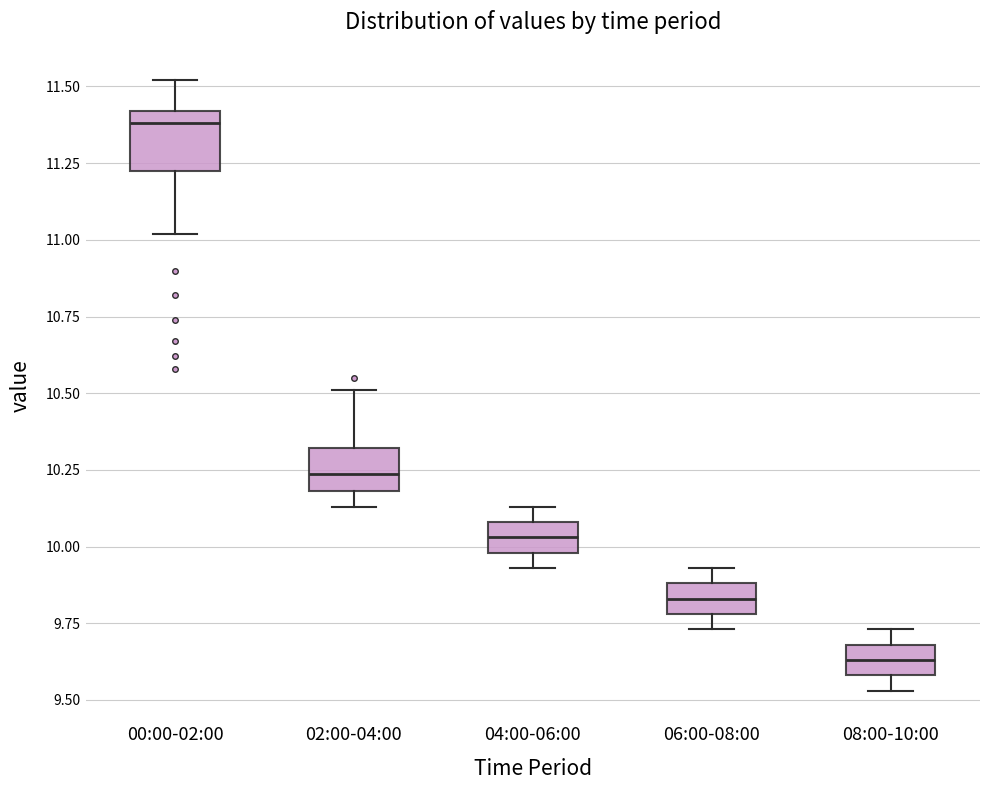

Which box has the lowest median line?

08:00-10:00